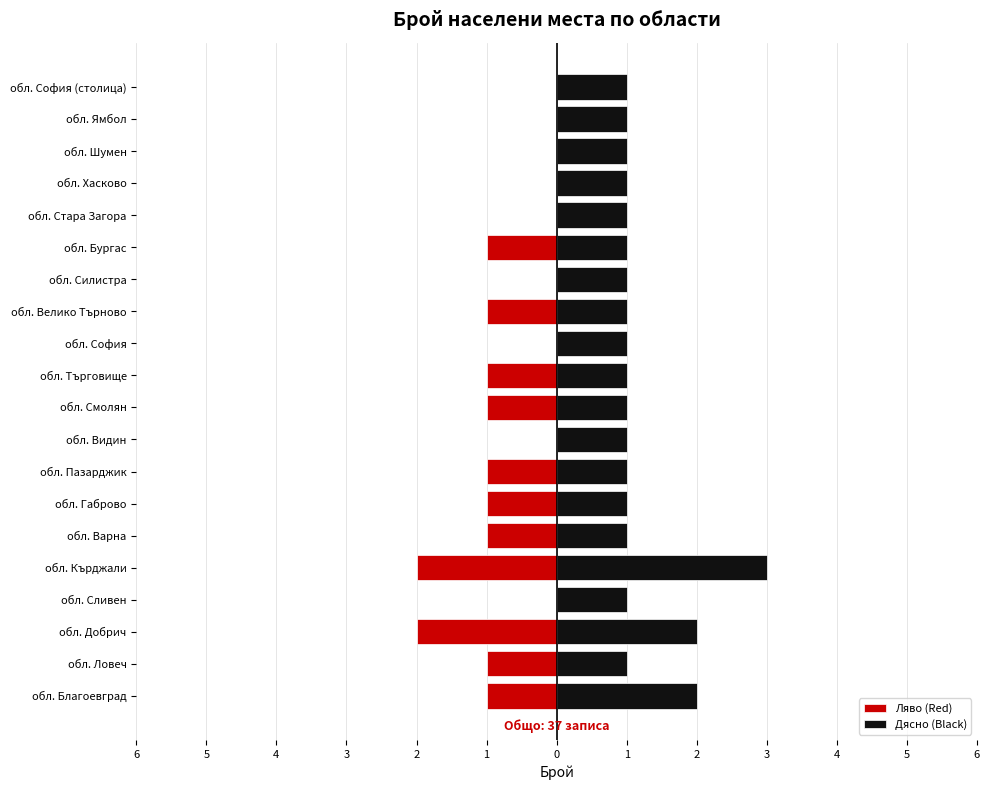

What is the smallest value displayed?

-2